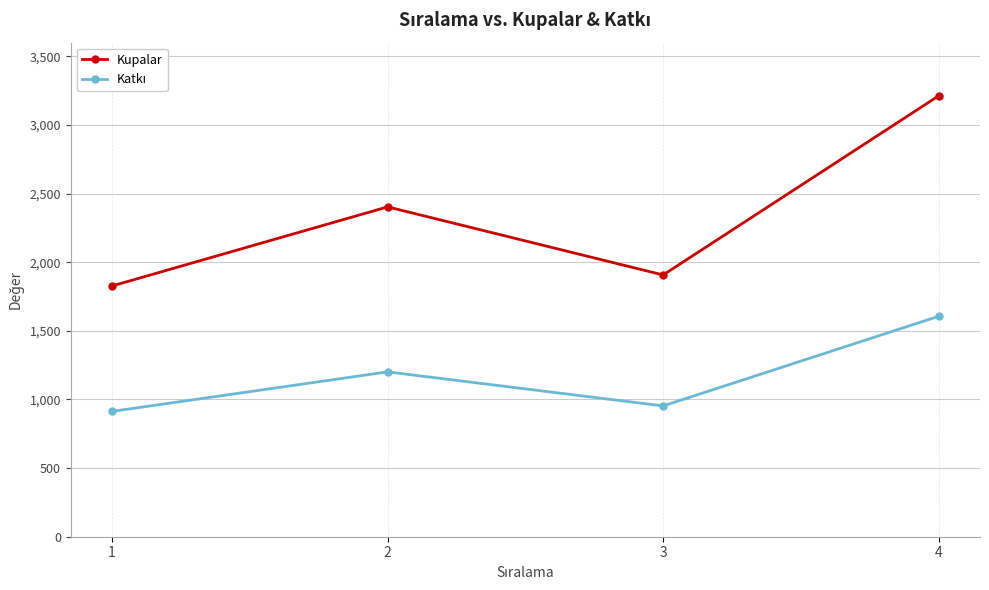

Which series has the largest range (max minus min)?

Kupalar